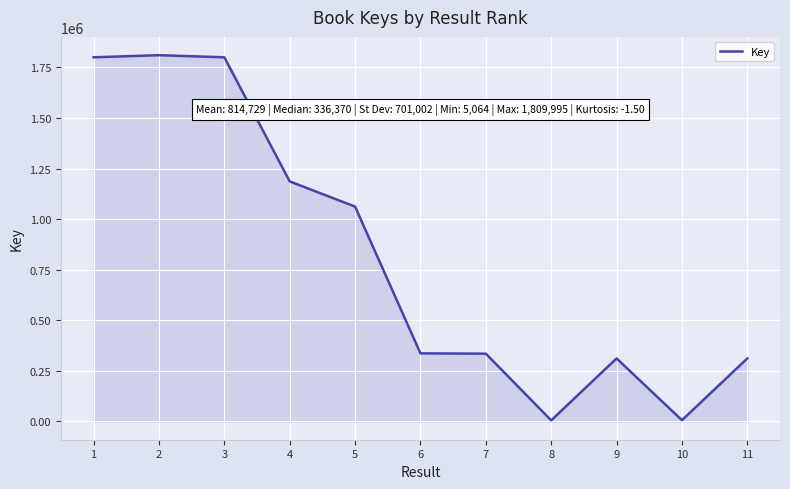

What is the ratio of the value at 6 to the value at 5?

0.3